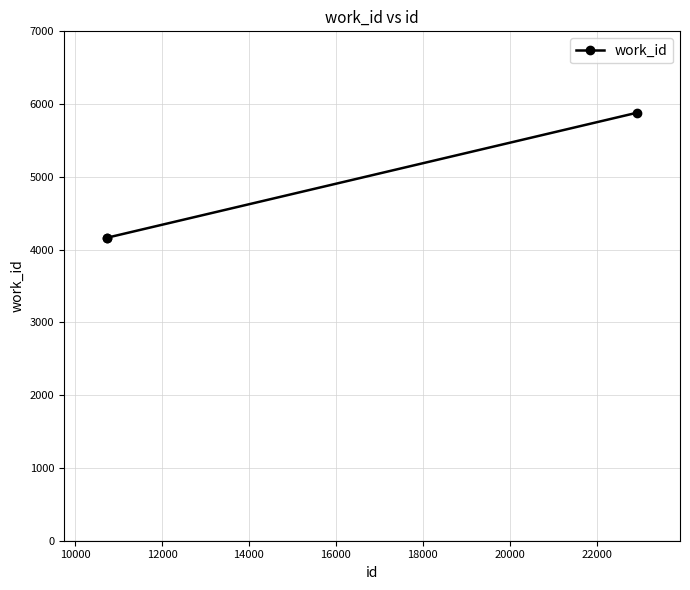

How many values are between 4165 and 5880?

3